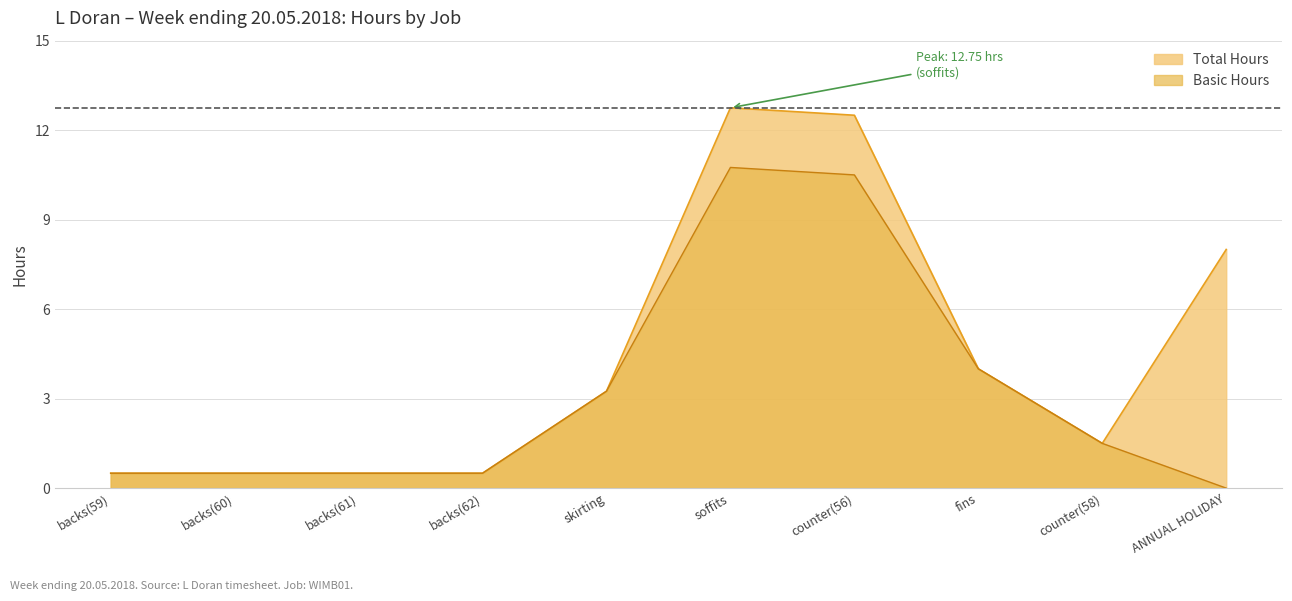

At which category is the sum across all series the highest?

soffits